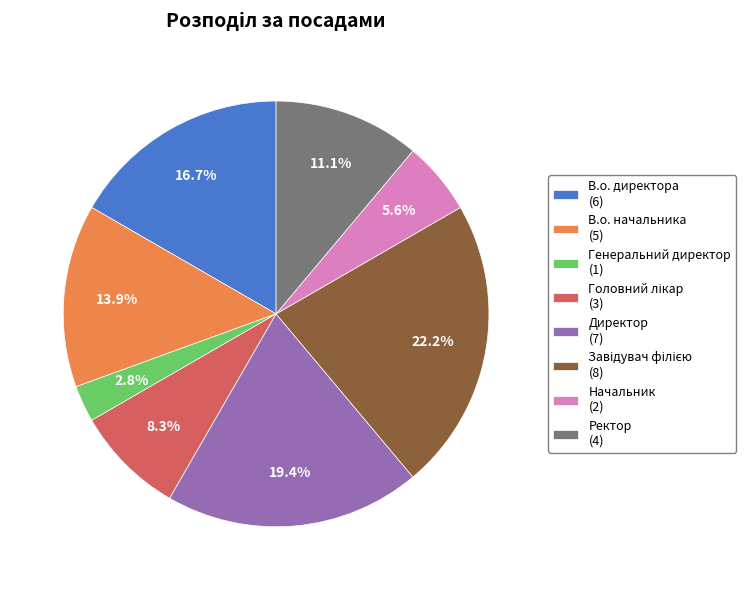

True or false: Начальник accounts for 11% of the total.

False